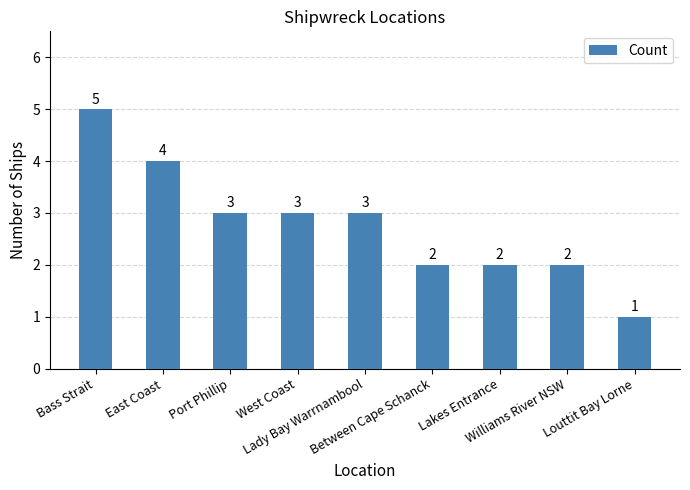

How many data points are less than 3?

4